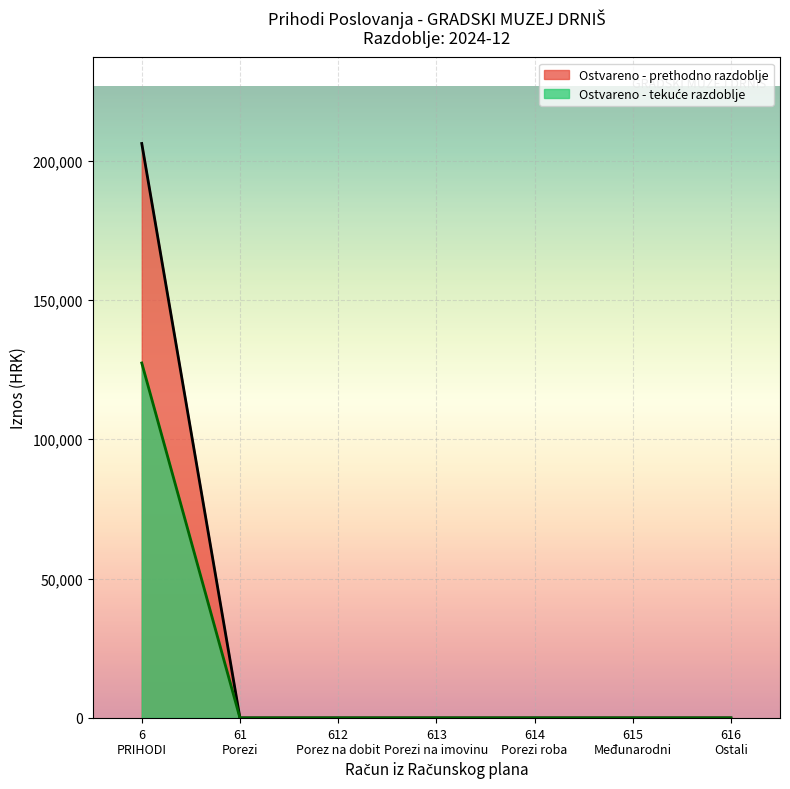

What is the greatest value displayed?

206141.7